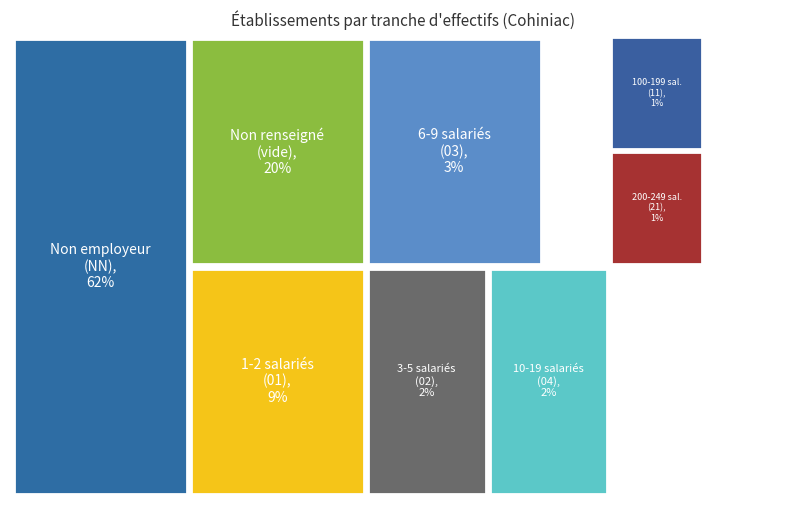

How many segments does this pie chart have?

8